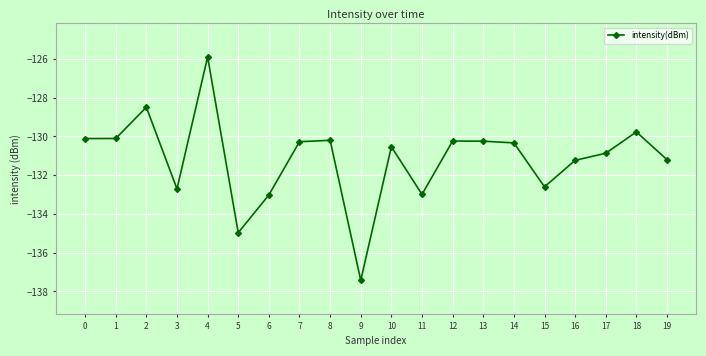

At which category does the chart reach its peak across all series?

4